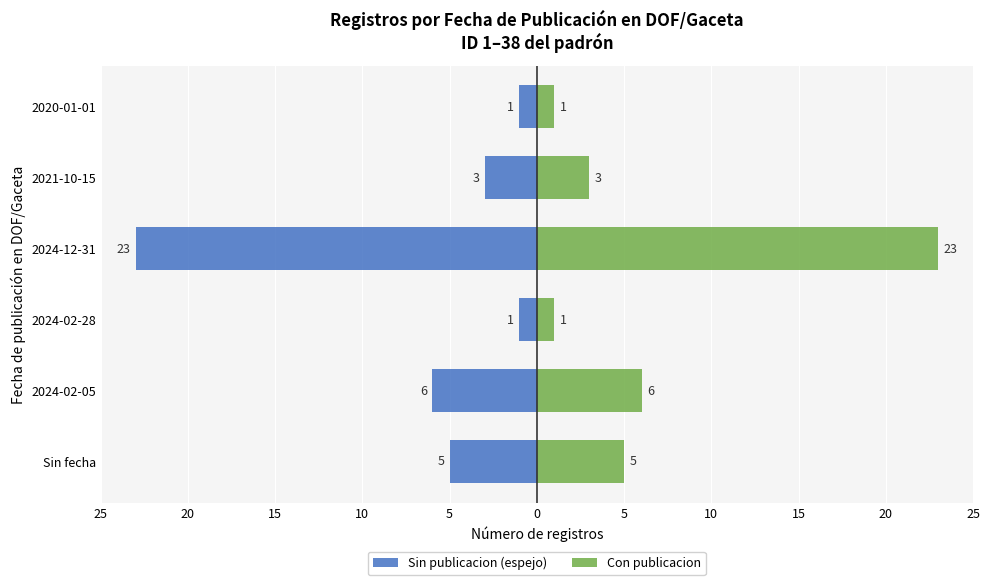

What is the value of the Sin publicacion (espejo) bar at the 3rd from the left?

-1